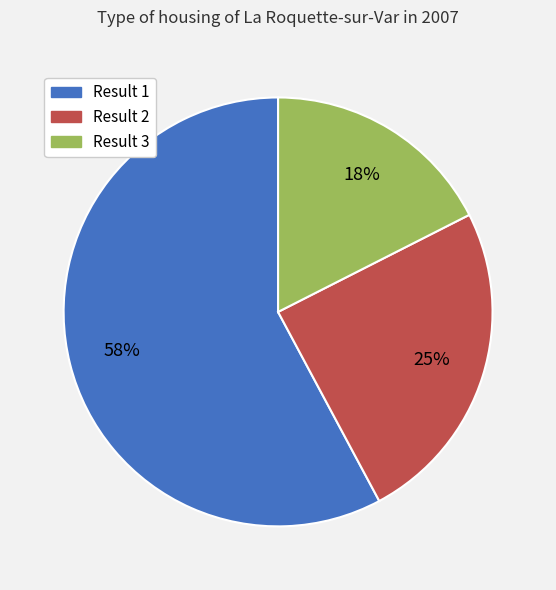

Which has a higher value, Result 1 or Result 3?

Result 1